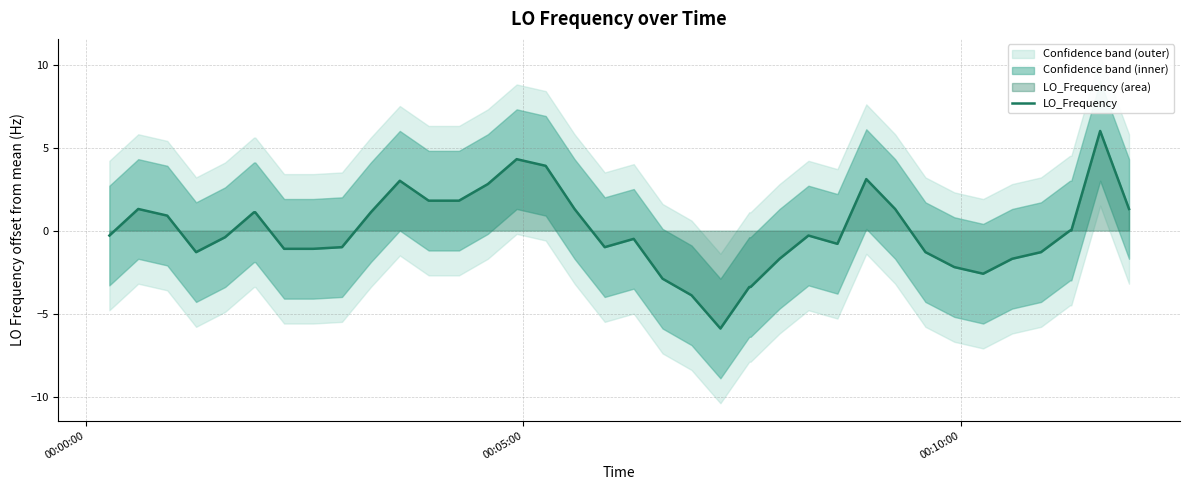

What is the maximum value for LO_Frequency?

6.0